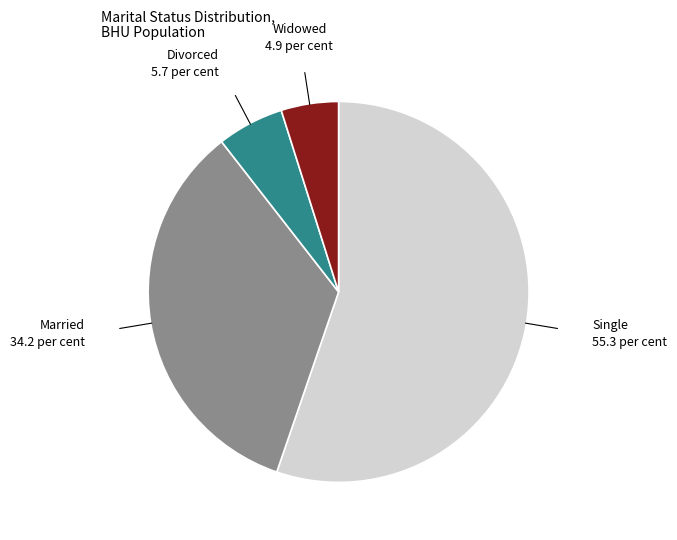

Is there a majority slice in this chart?

Yes